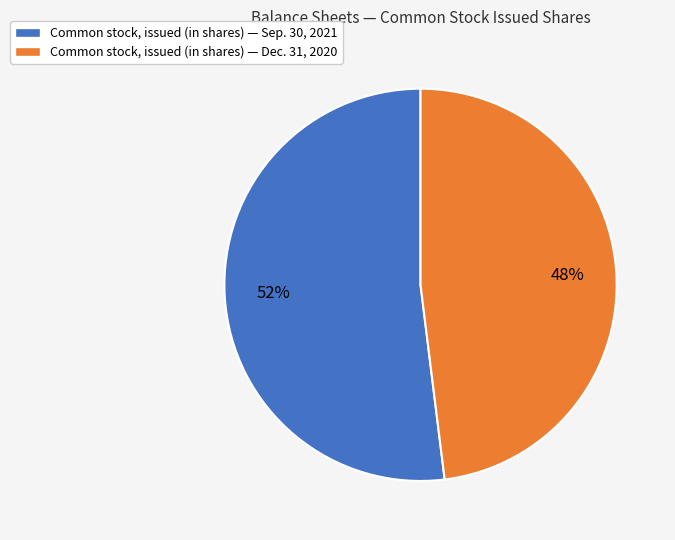

Which slice represents more than half of the pie?

Common stock, issued (in shares) — Sep. 30, 2021